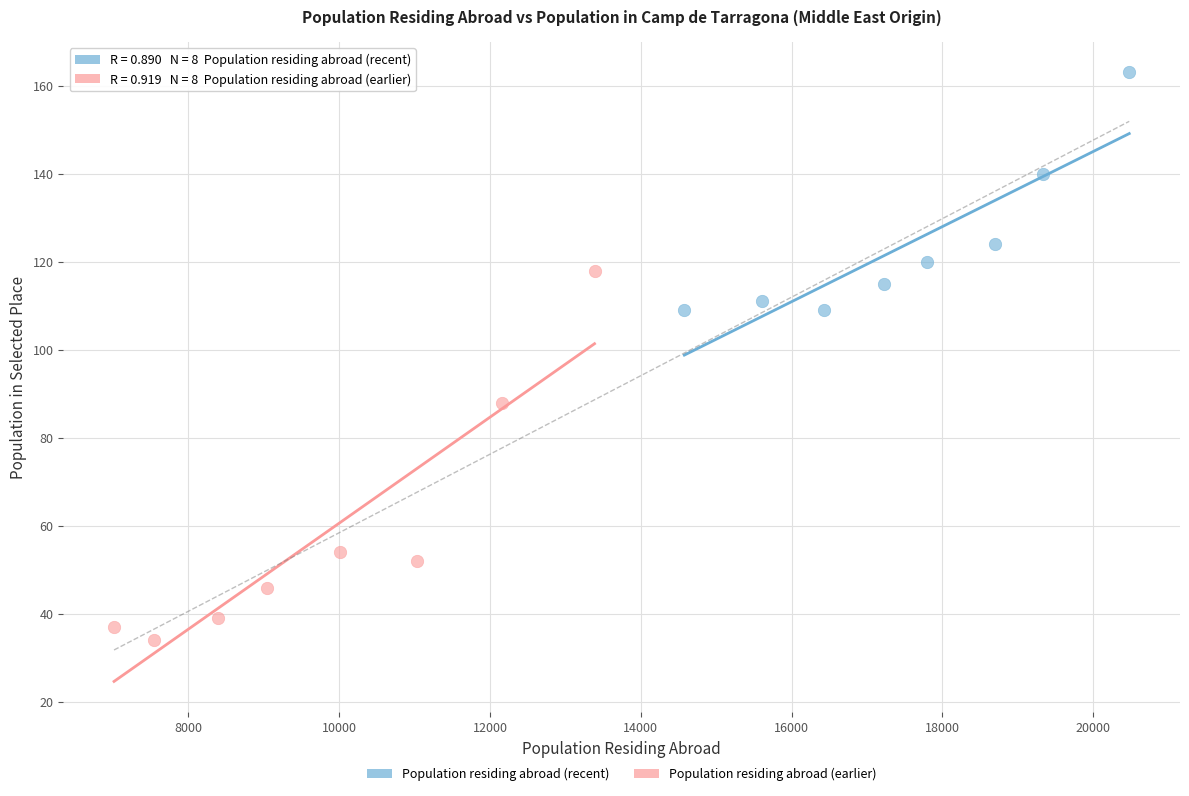

Which series reaches the maximum Y coordinate?

Population residing abroad (recent)